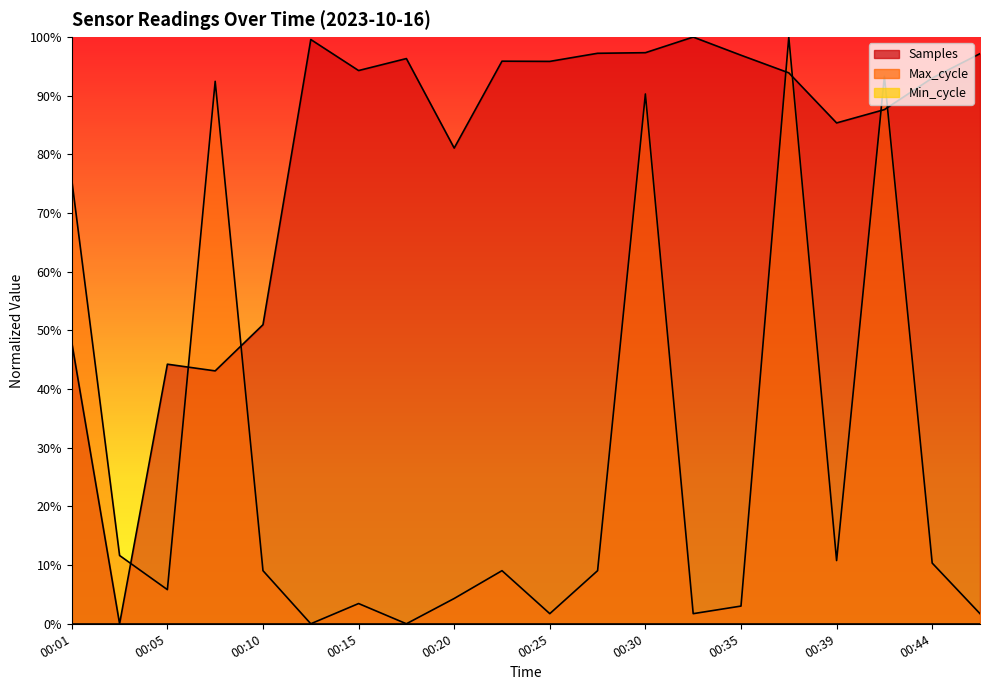

What is the average value of the Max_cycle series?

0.3